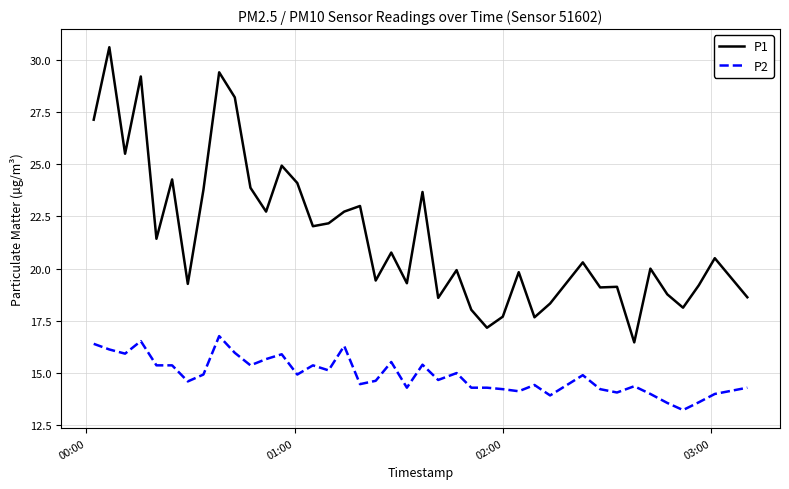

Which series has the largest range (max minus min)?

P1